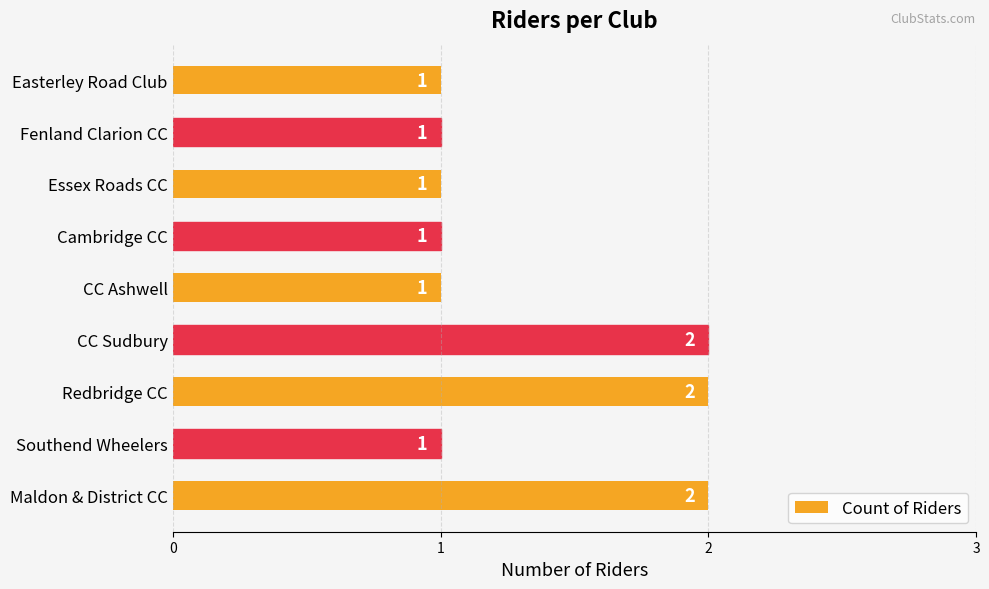

How many values exceed 1?

3